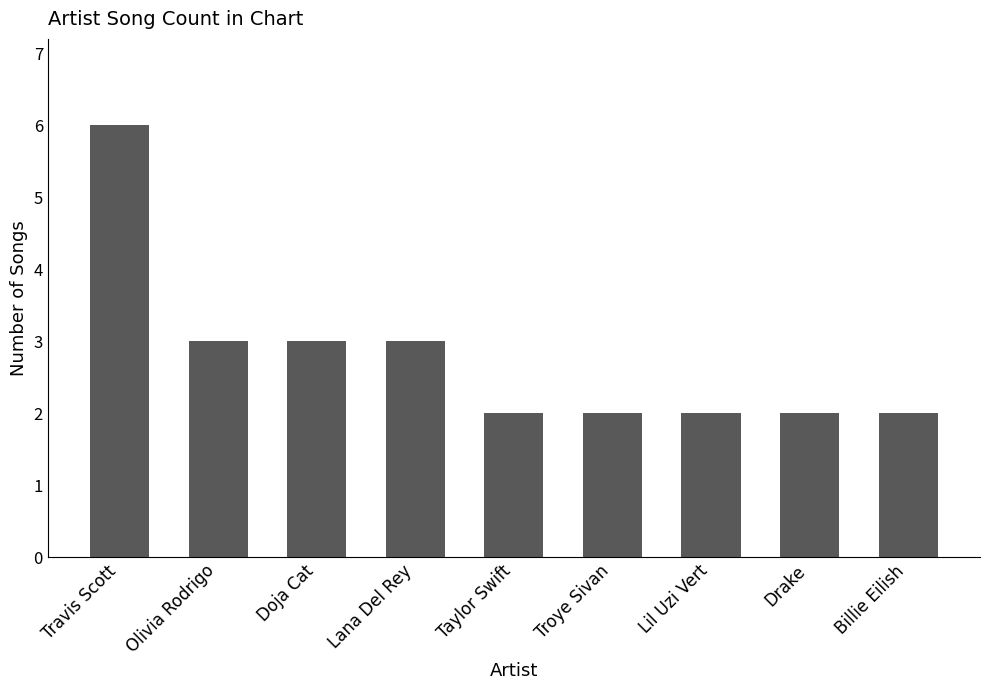

The chart shows a value of 0 at Taylor Swift. True or false?

False